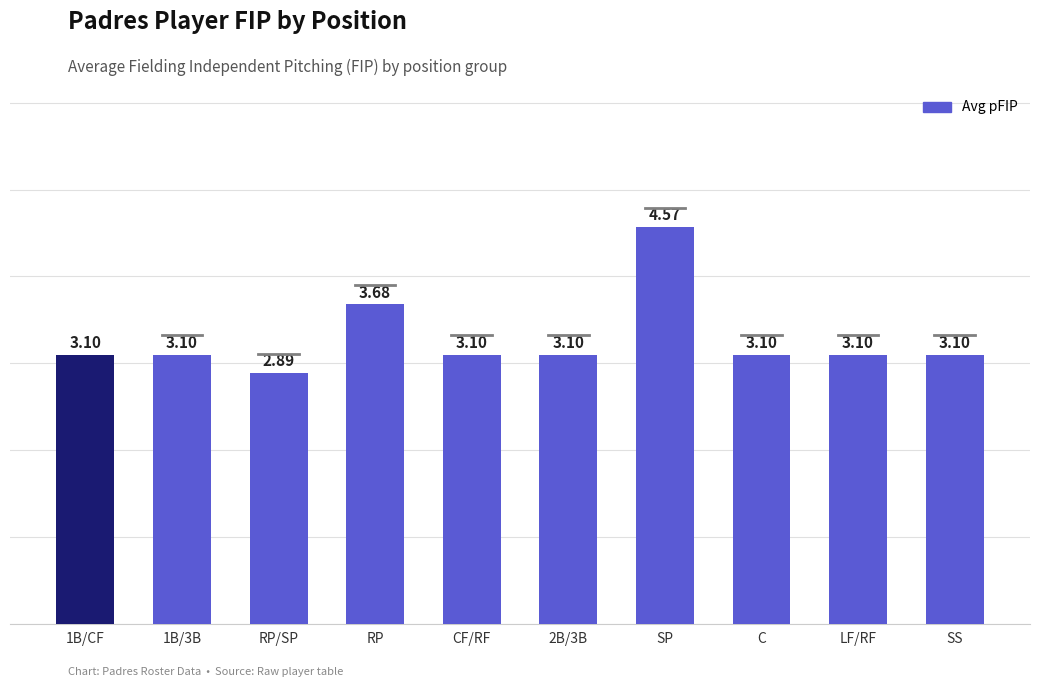

Which has a higher value, C or RP/SP?

C